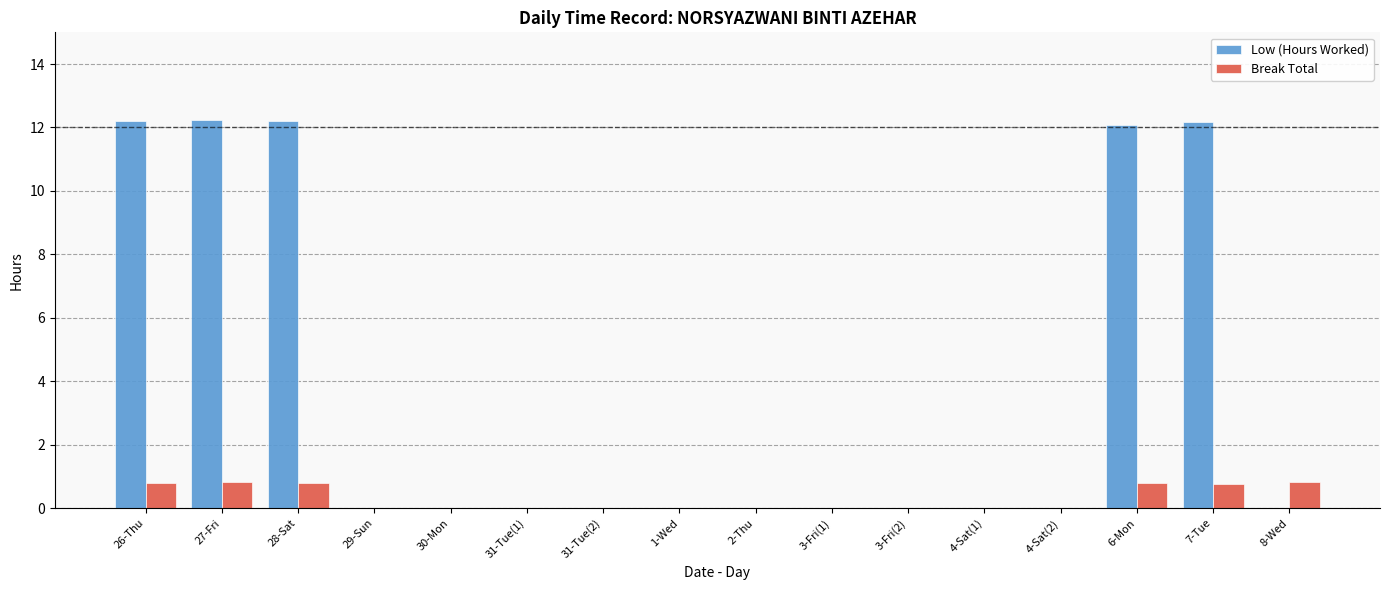

What is the greatest value displayed?

12.2